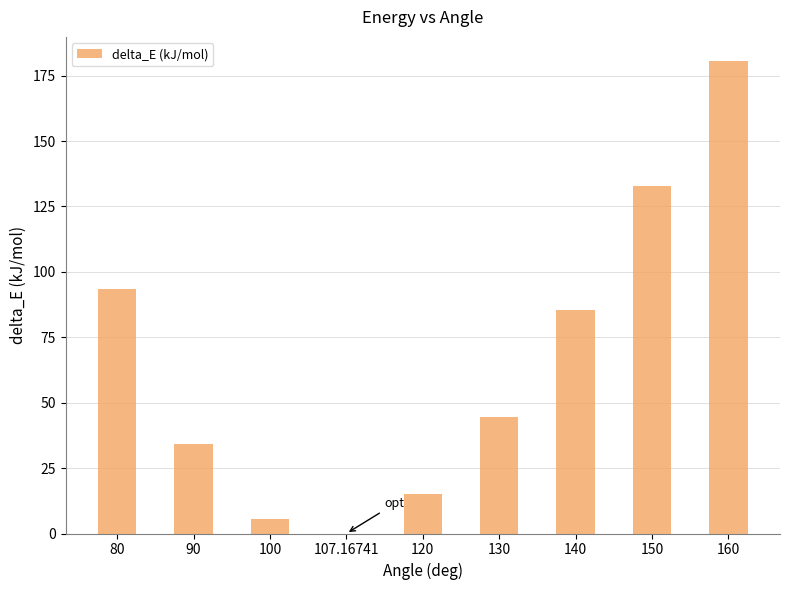

What is the approximate value at 150?

133.0